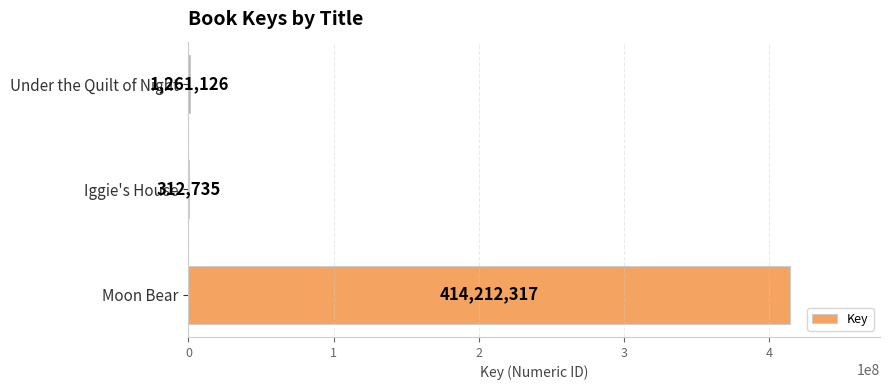

What is the change in value from Moon Bear to Iggie's House?

-413899582